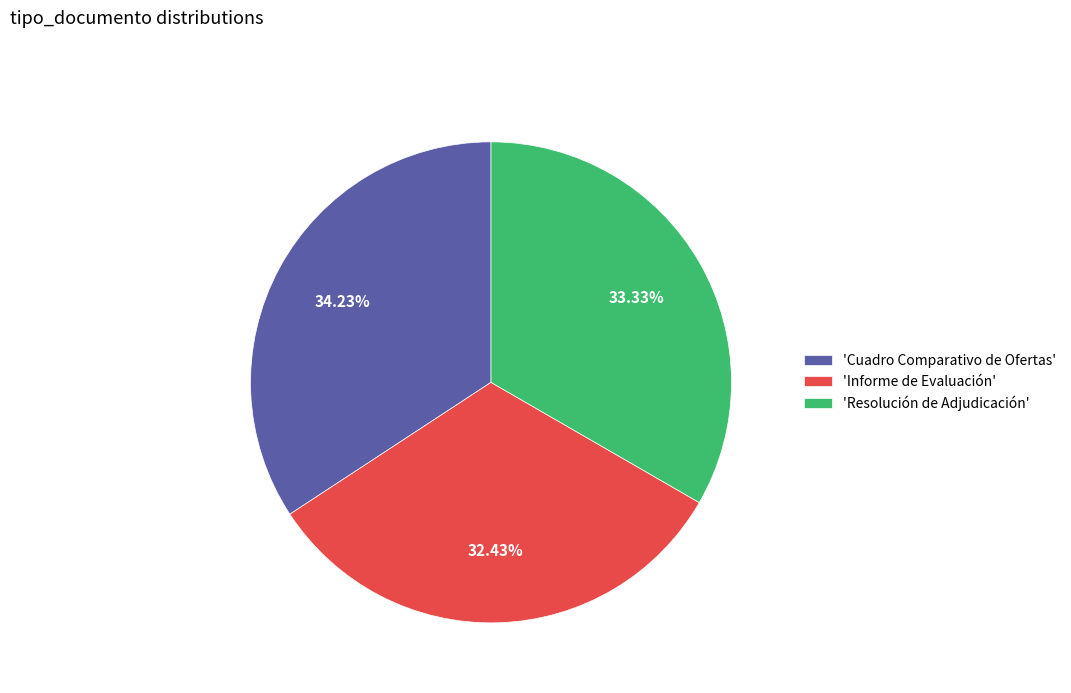

What is the ratio of the value at 'Resolución de Adjudicación' to the value at 'Informe de Evaluación'?

1.0